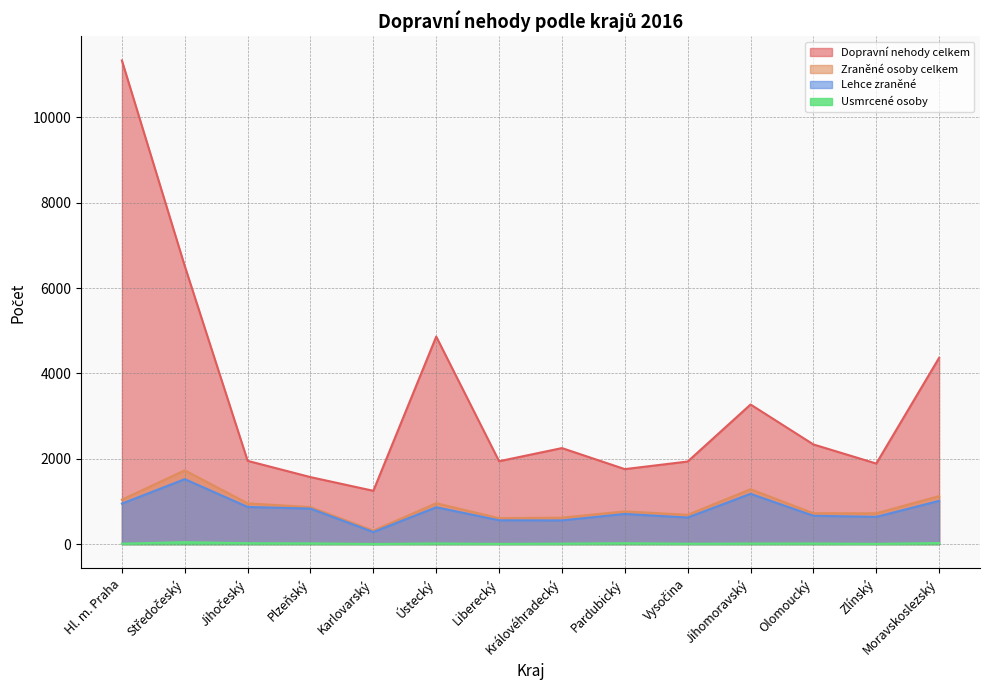

Between Pardubický and Olomoucký, which series saw the biggest shift?

Dopravní nehody celkem